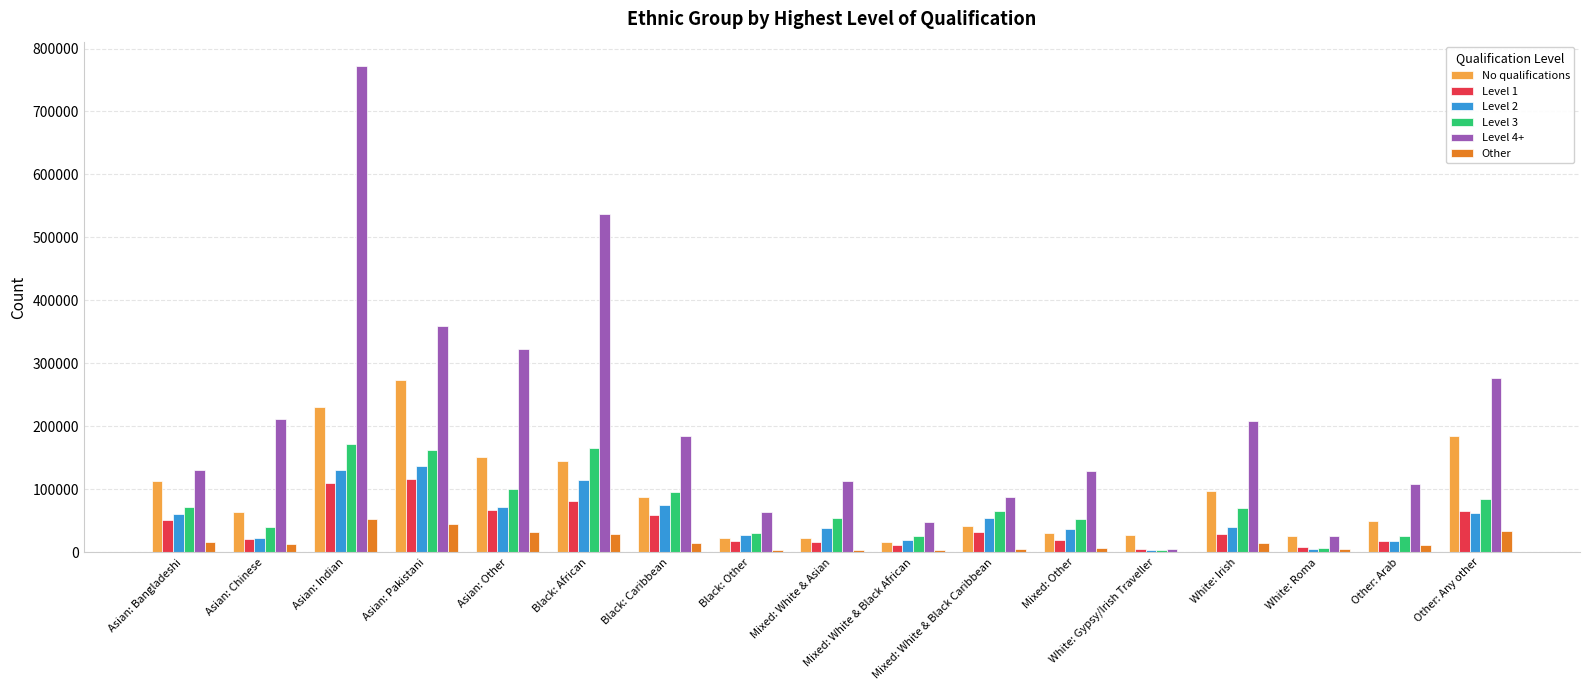

The Other series shows 87108 at Asian: Indian. True or false?

False